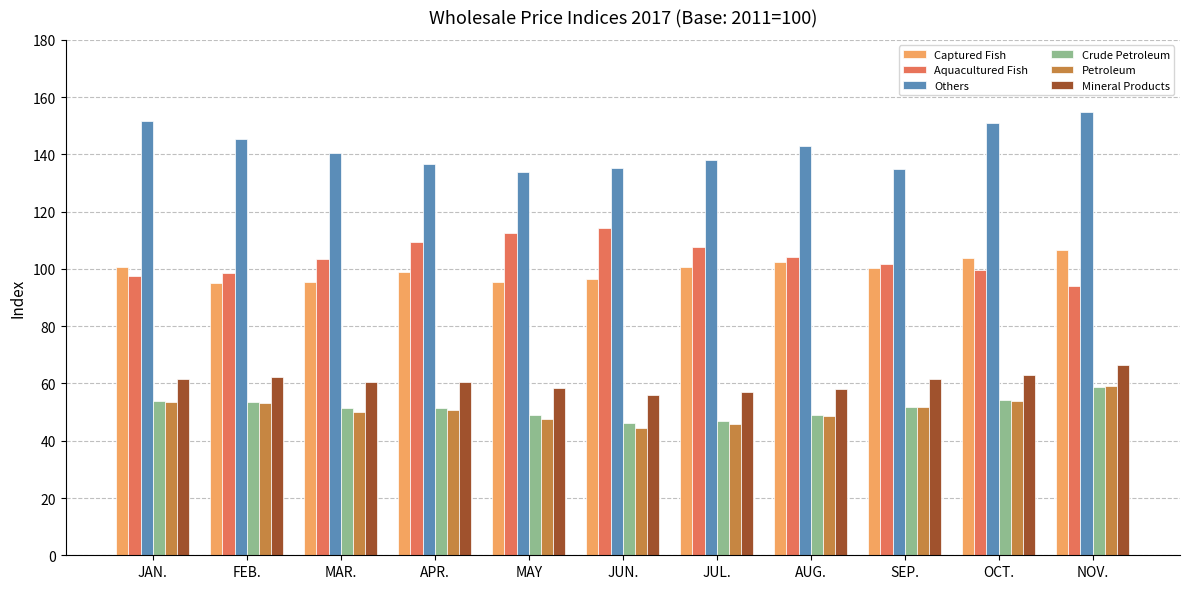

What is the total value across all series at MAY?

496.9